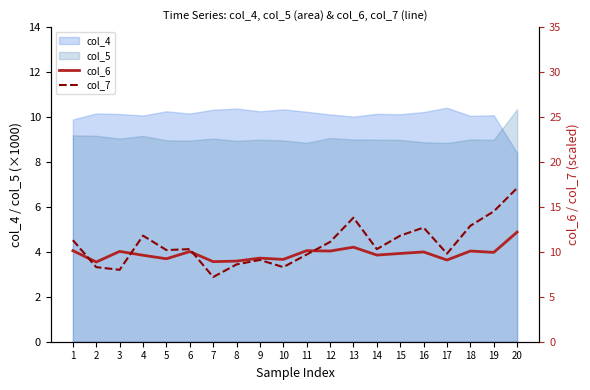

Does the chart display data point markers on the line(s)?

No